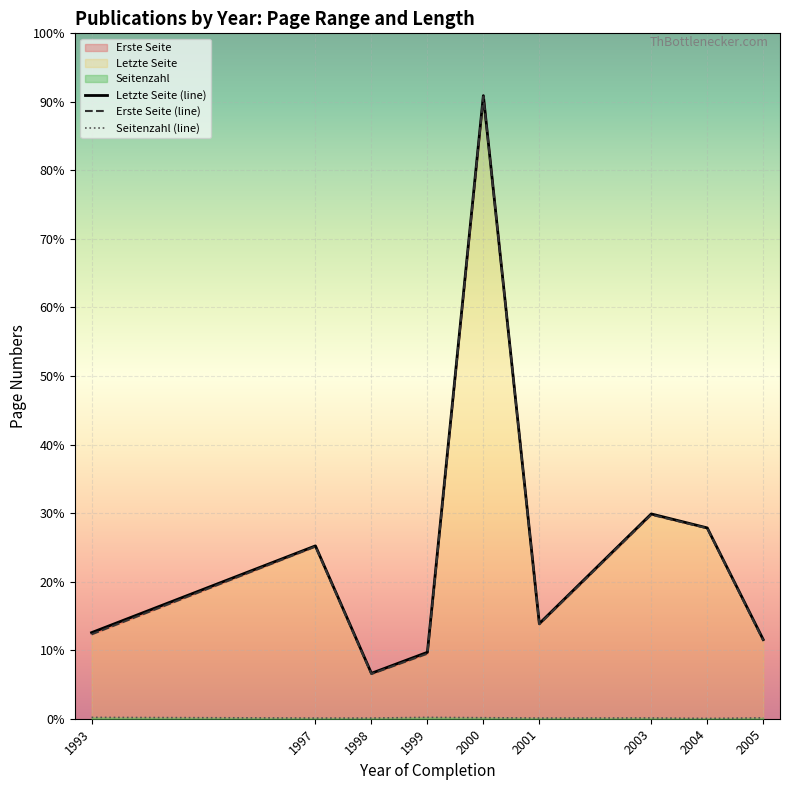

Rank the series by their maximum value, from highest to lowest.

Letzte Seite (line), Erste Seite (line), Seitenzahl (line)